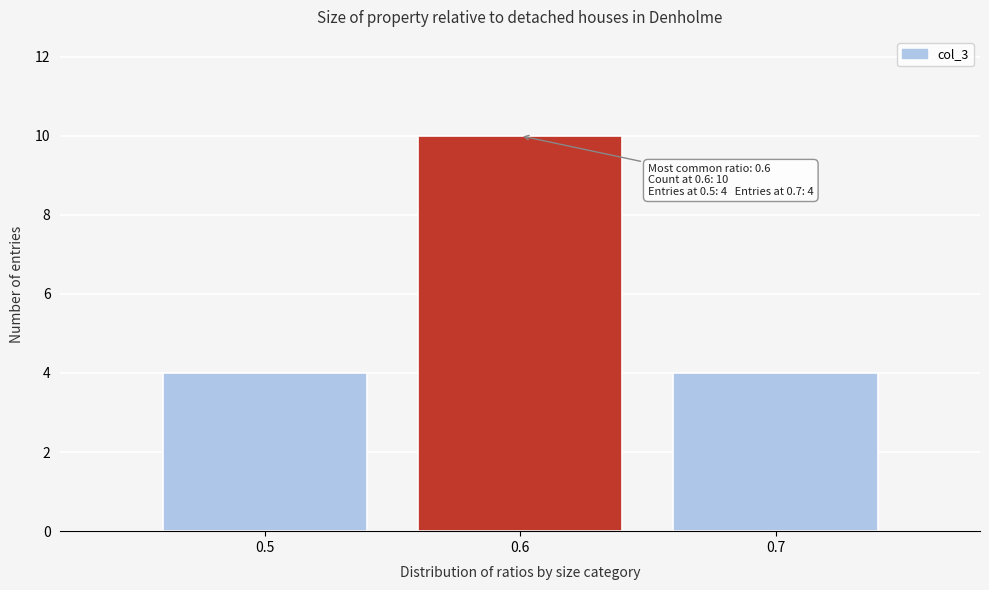

Which range on the x-axis has the tallest bar?

0.55 to 0.65